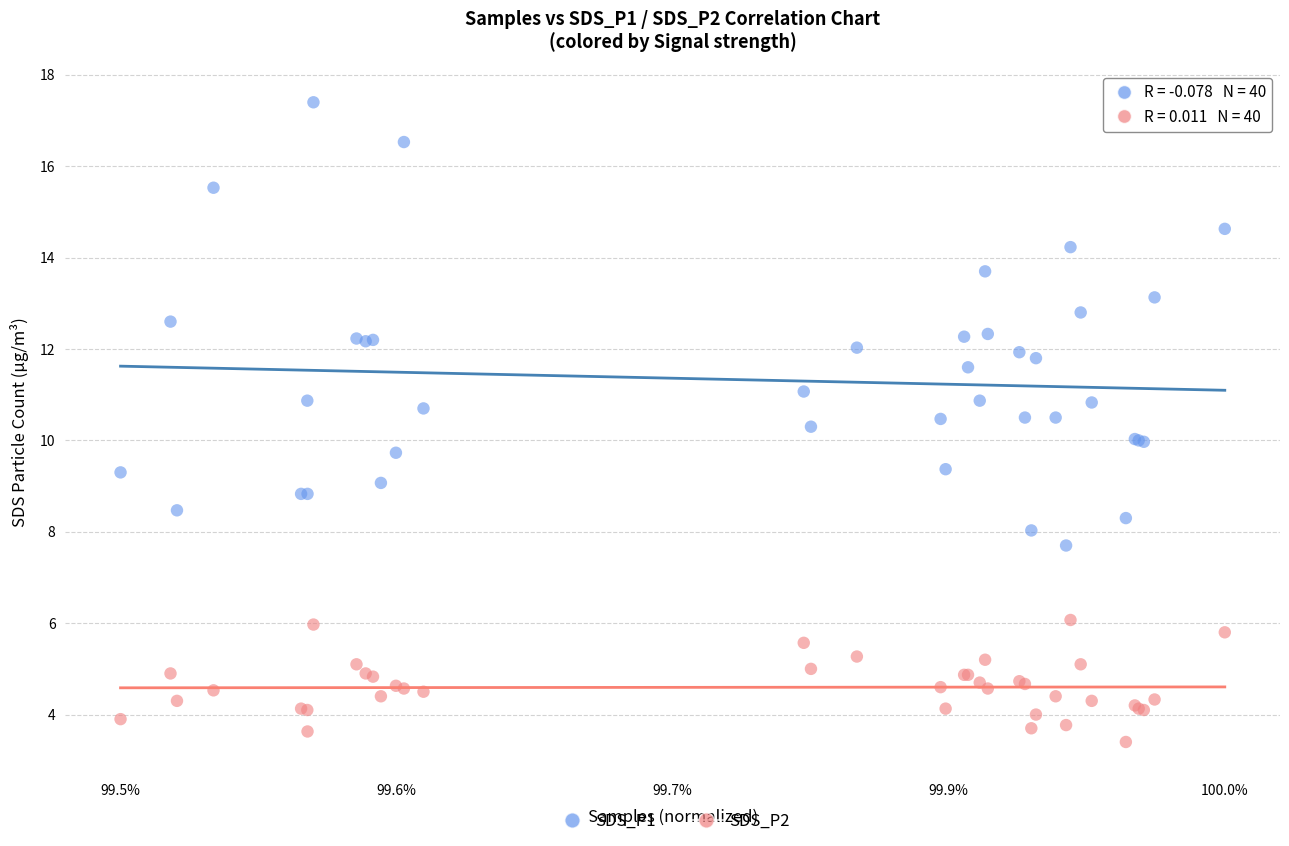

Which series contains the lowest Y value?

SDS_P2